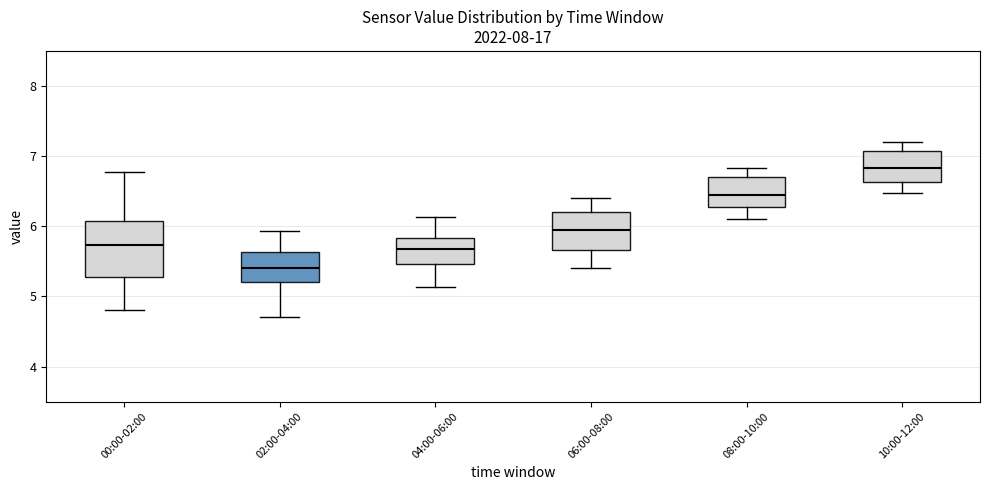

Where does the upper whisker of the box for 08:00-10:00 end on the y-axis? The values are not printed on the chart, so give them approximately, as read against the axis.

6.8